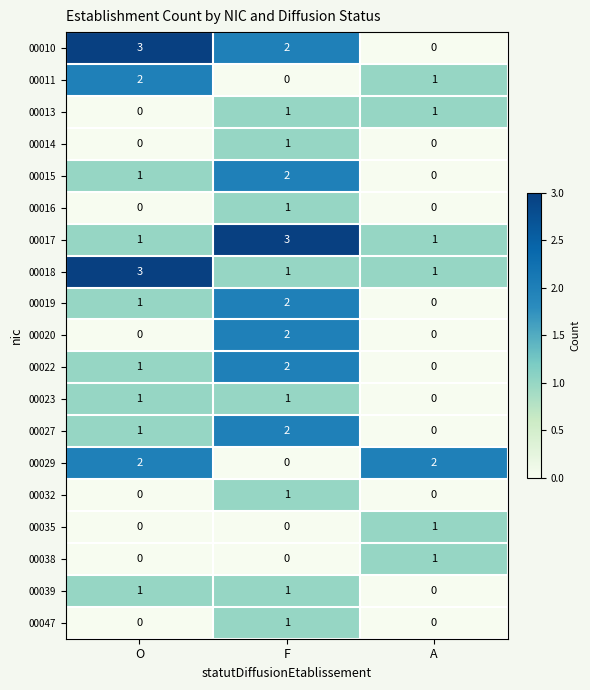

Which series has the widest spread of values?

00010